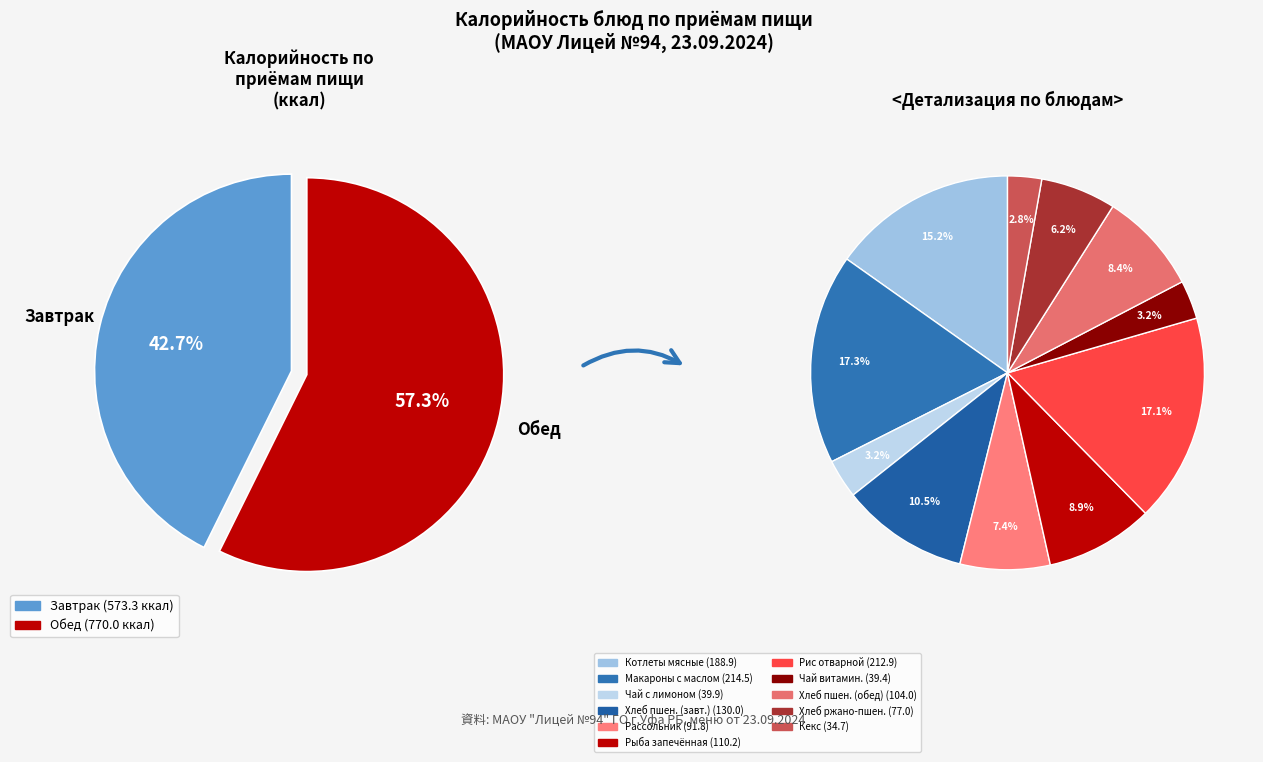

To the nearest percent, what is the difference between the largest and smallest slice percentages?

14%